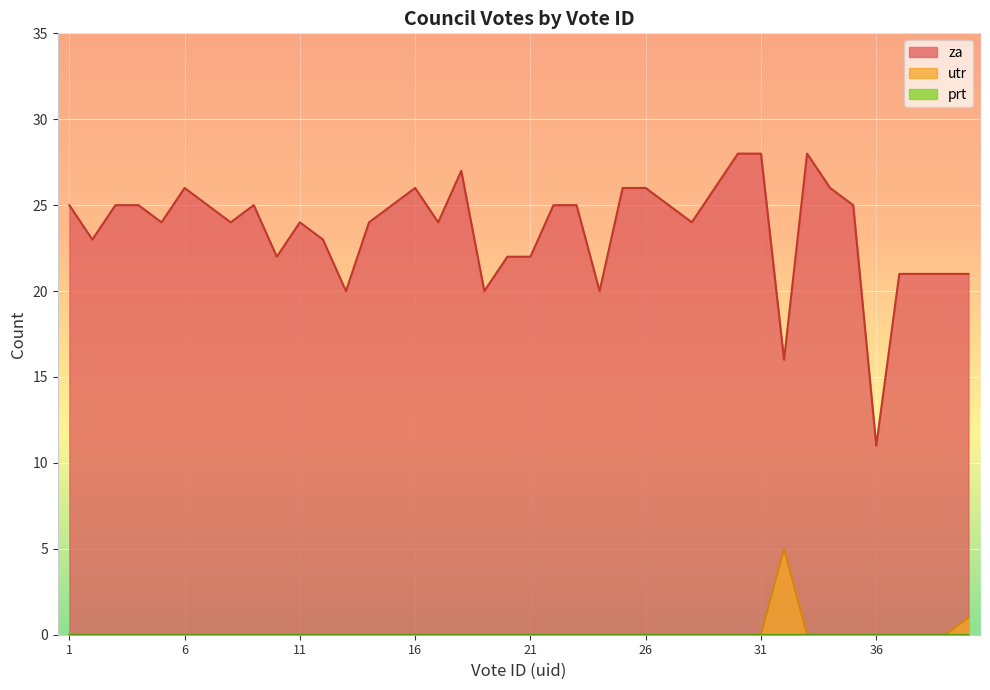

Which series has the largest total across all categories?

za